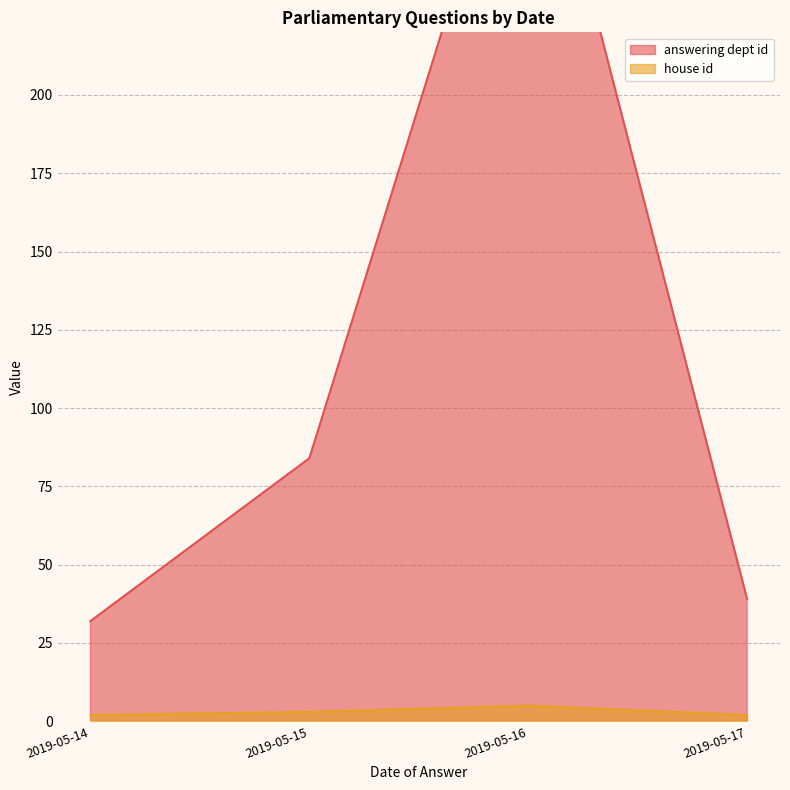

Is it true that house id equals 5 at 2019-05-16?

True